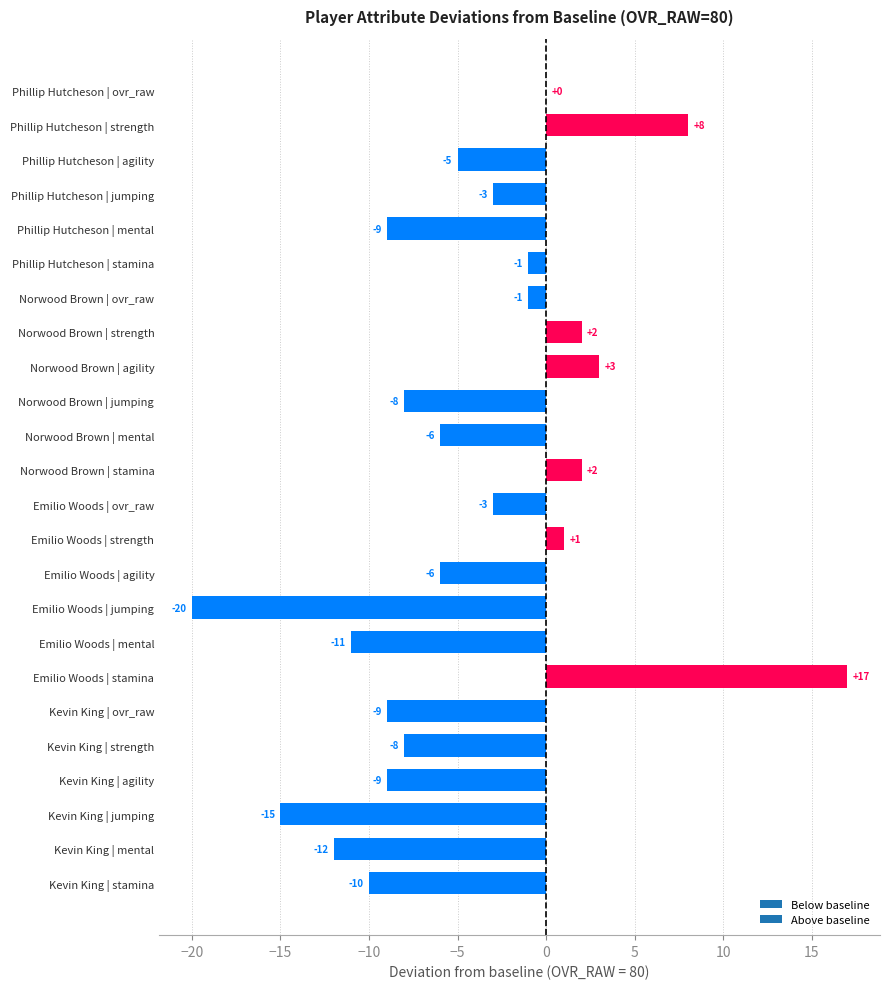

What is the sum of the values at Emilio Woods | ovr_raw and Phillip Hutcheson | mental?

-12